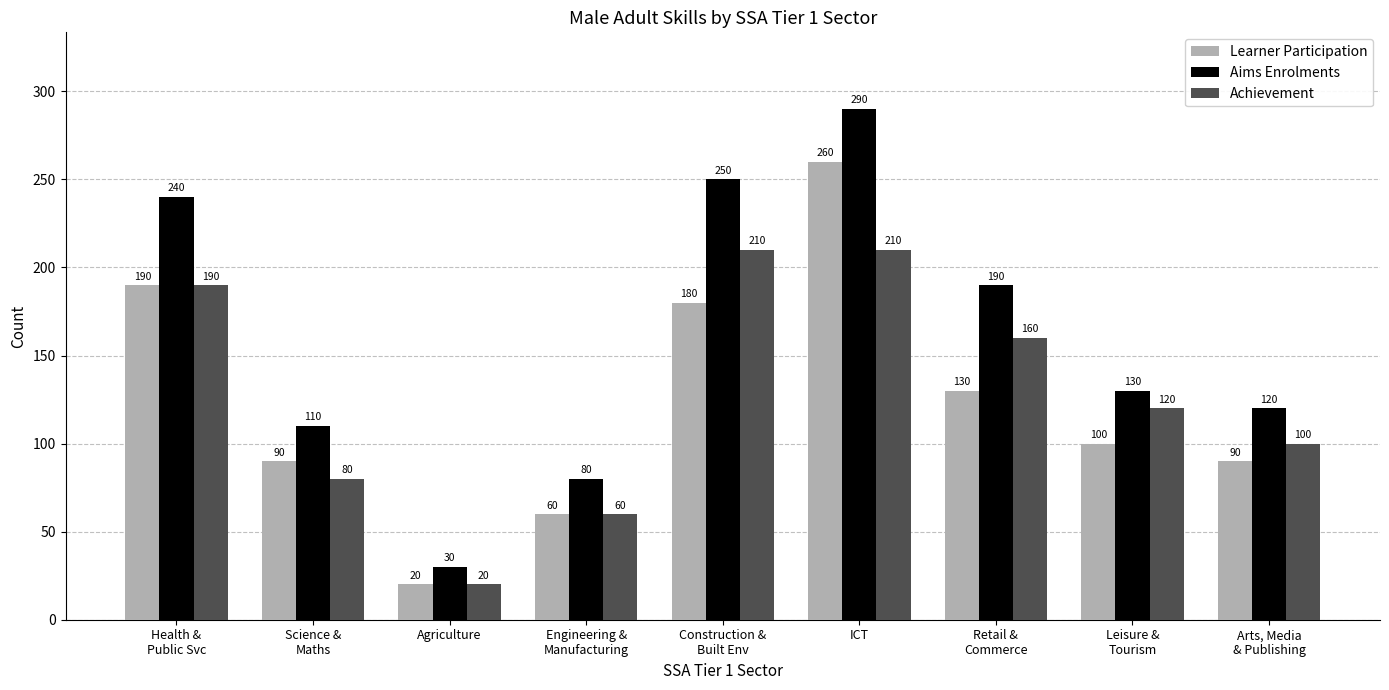

Rank the series at Science &
Maths from highest to lowest value.

Aims Enrolments, Learner Participation, Achievement